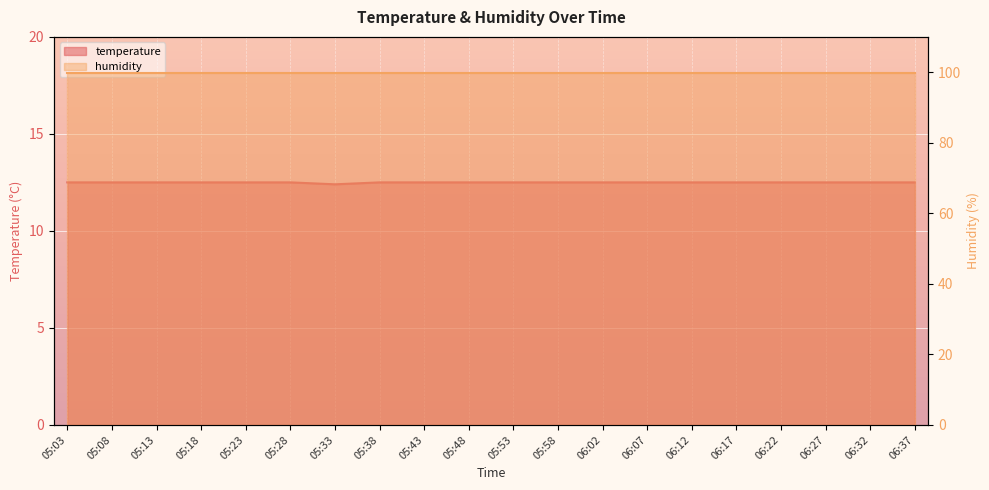

What is the label of the 10th point from the right?

05:53